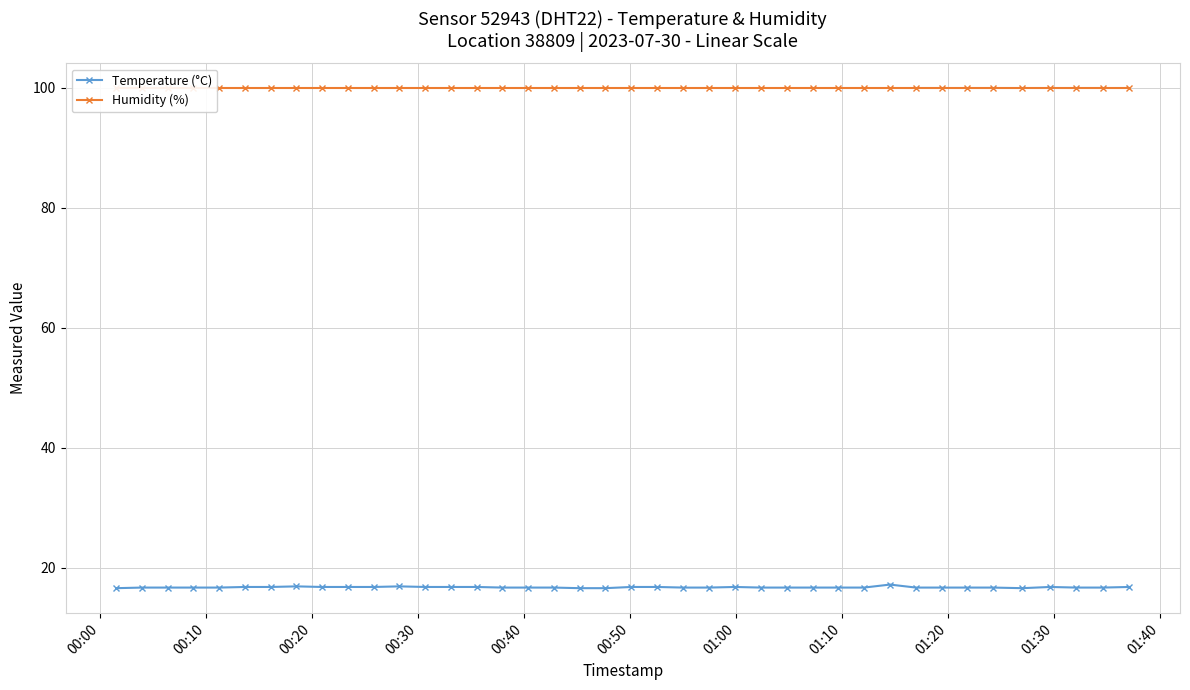

What is the maximum value for Temperature (°C)?

17.2